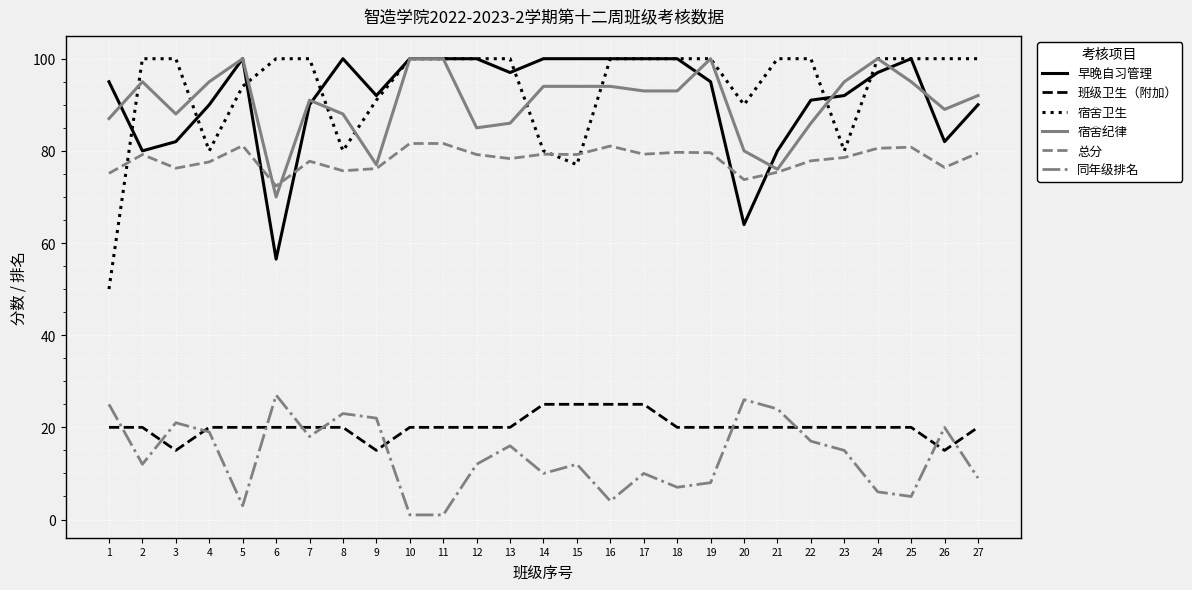

Which series has the largest range (max minus min)?

宿舍卫生